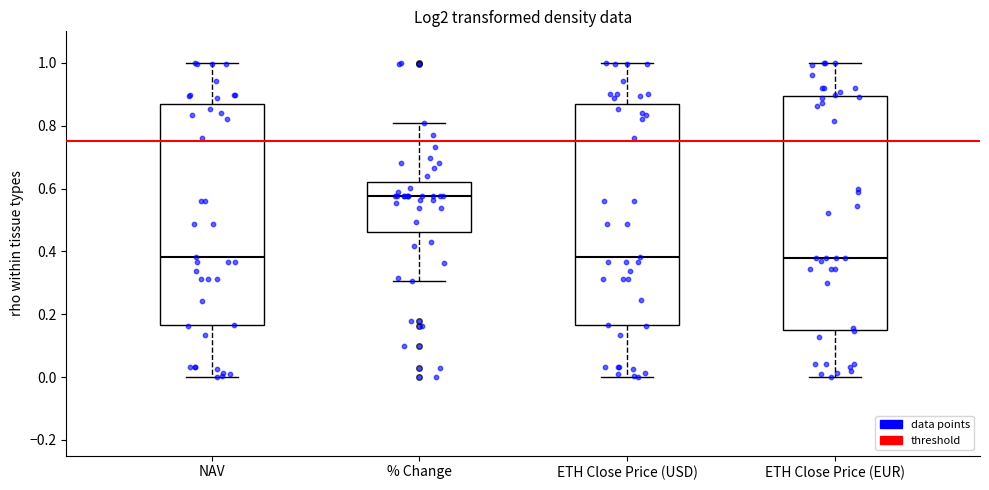

Reading left to right, transcribe this box plot: for each box, give where its median line is, the range the box spans, and where its two whiskers end, as read against the y-axis. The values are not printed on the chart, so give them approximately, as read against the axis.

NAV: median 0.38, box 0.16 to 0.88, whiskers 0.00 to 1.00
% Change: median 0.58, box 0.46 to 0.62, whiskers 0.30 to 0.80
ETH Close Price (USD): median 0.38, box 0.16 to 0.88, whiskers 0.00 to 1.00
ETH Close Price (EUR): median 0.38, box 0.16 to 0.90, whiskers 0.00 to 1.00